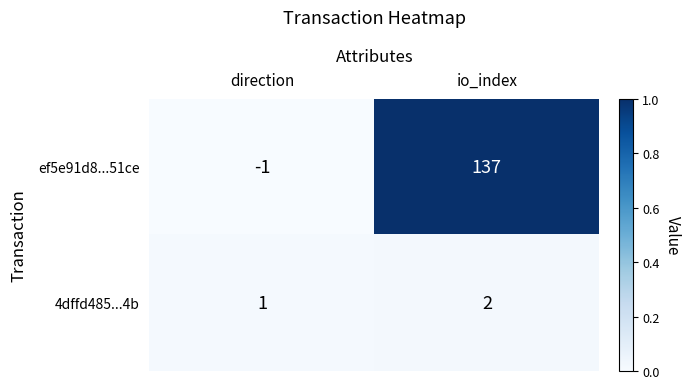

What is the difference between the maximum and minimum values in the ef5e91d8...51ce series?

138